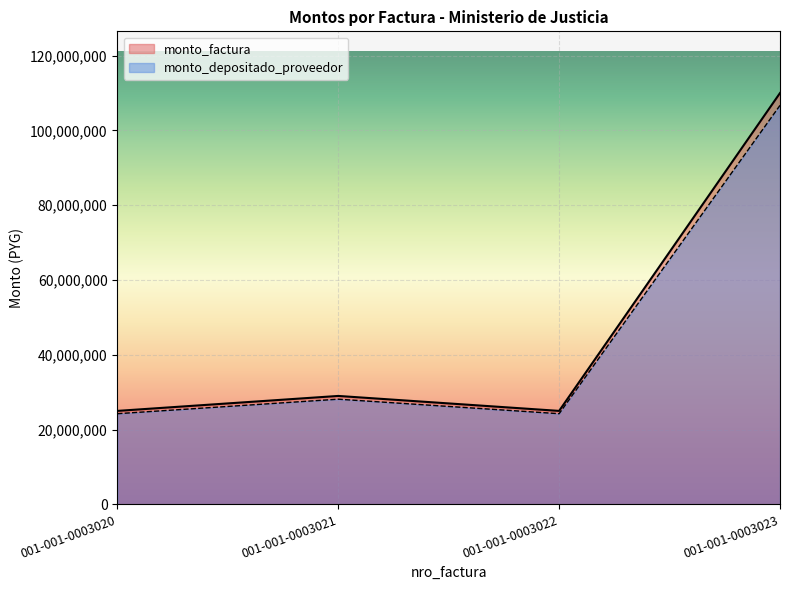

How many interior local peaks does the monto_depositado_proveedor series have?

1